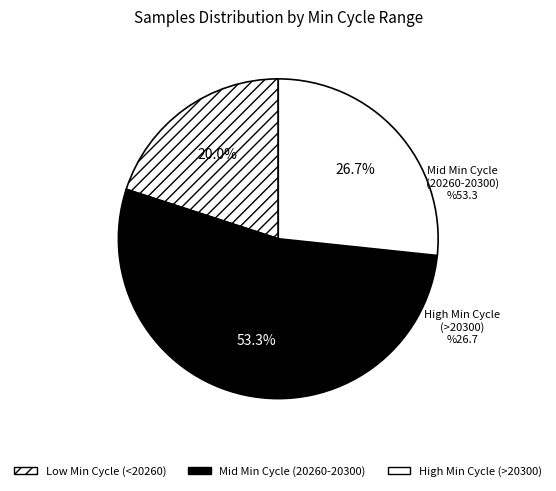

To the nearest percent, what is the average slice percentage?

33%